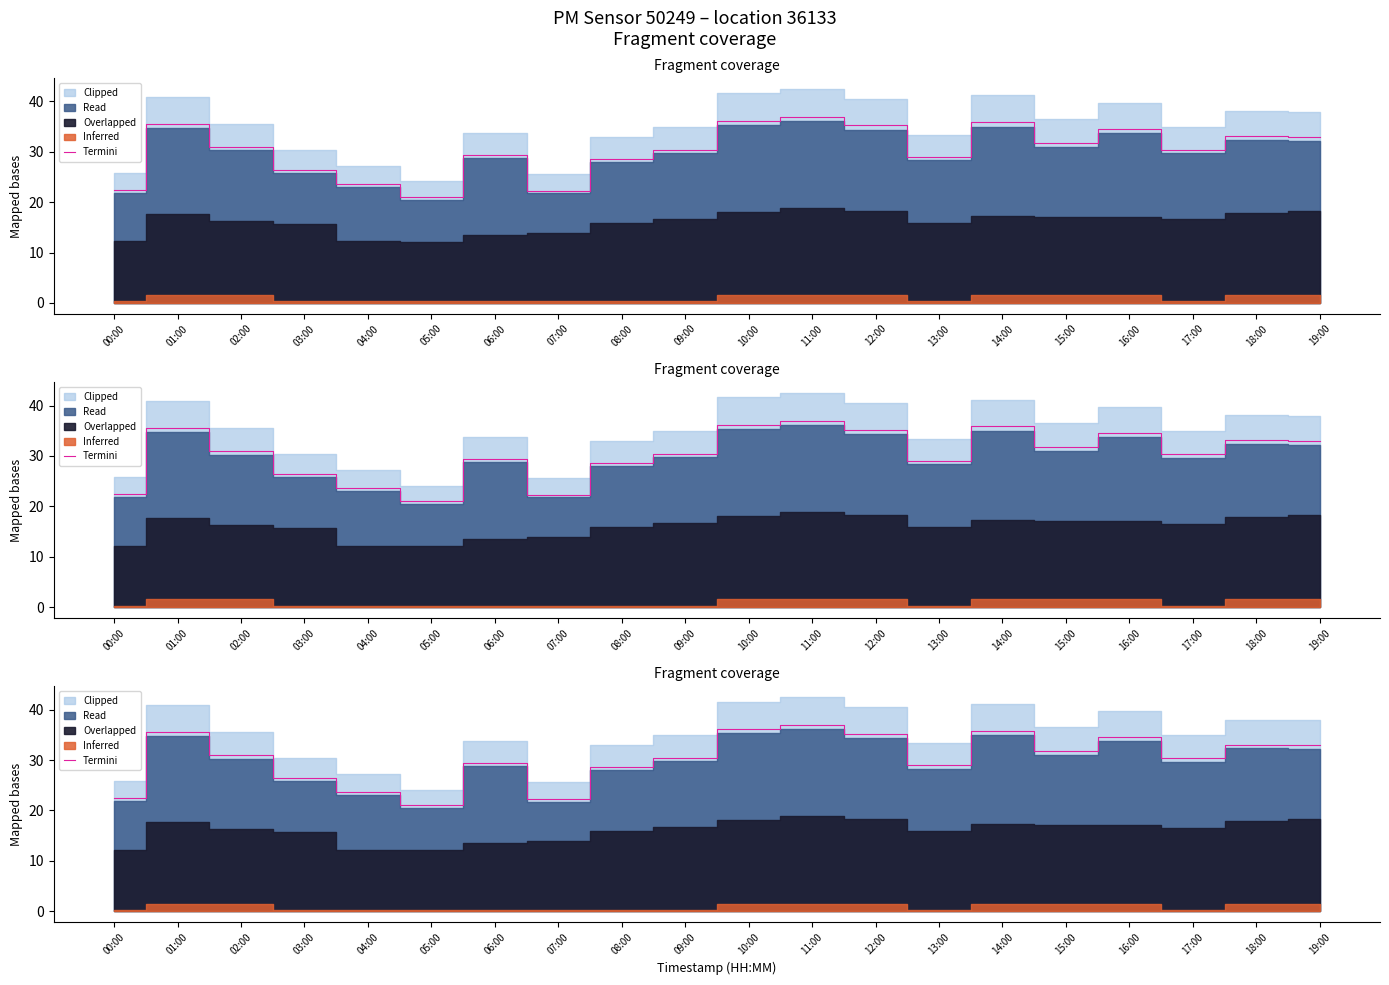

True or false: there are more than 0 points higher than both neighbors.

True